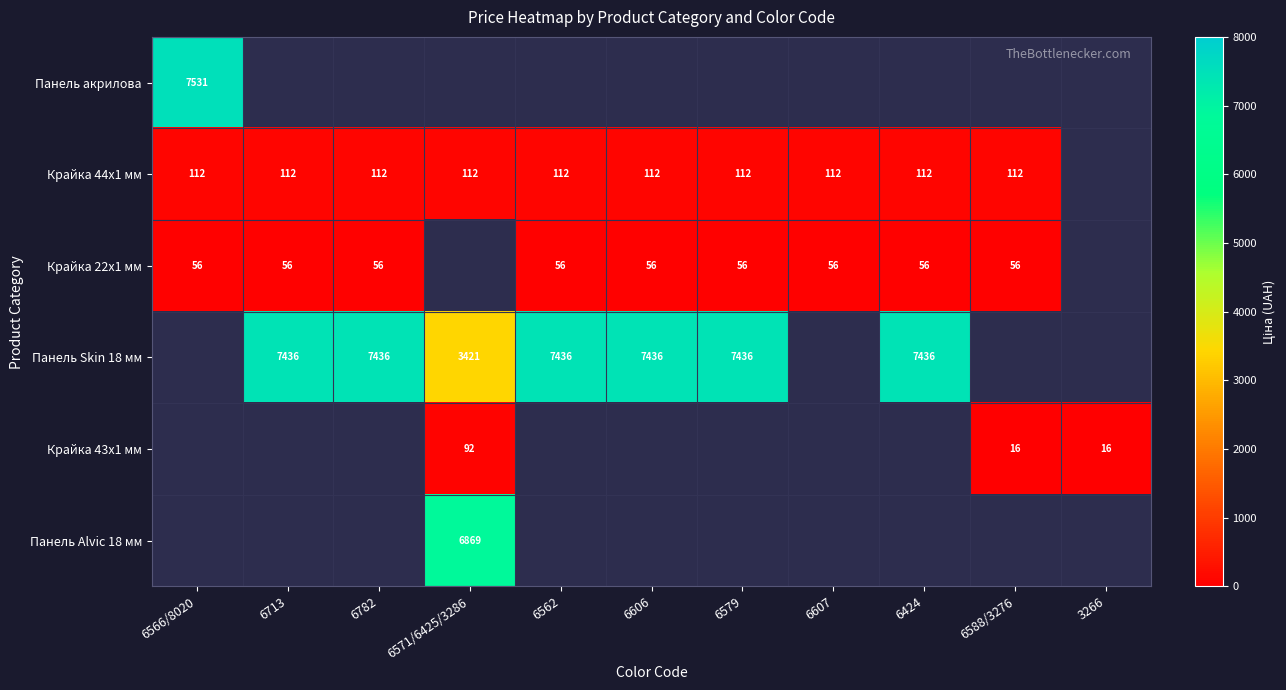

Count the number of data series in this chart.

6